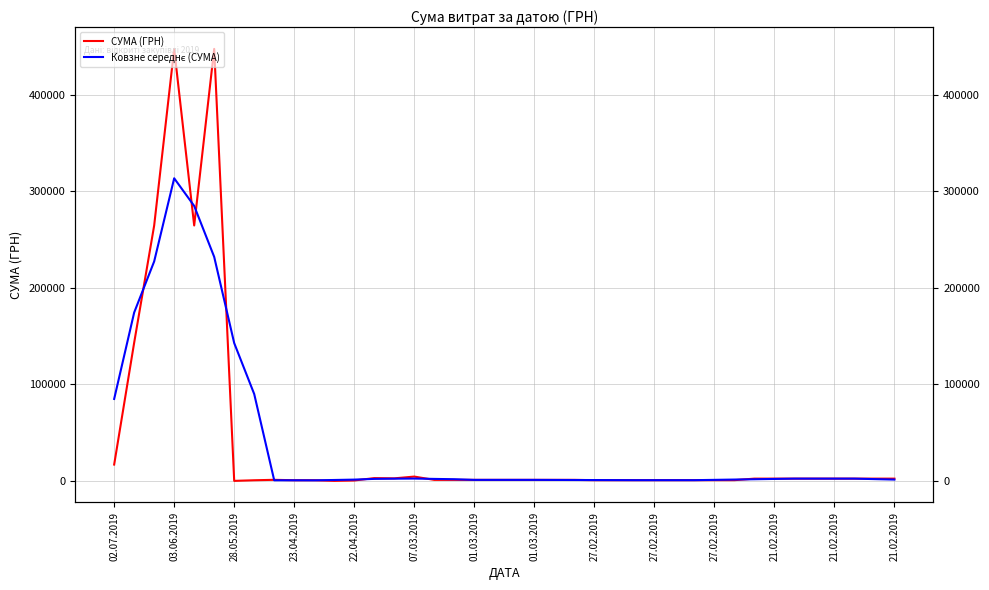

What are all the series names shown in the legend?

СУМА (ГРН), Ковзне середнє (СУМА)